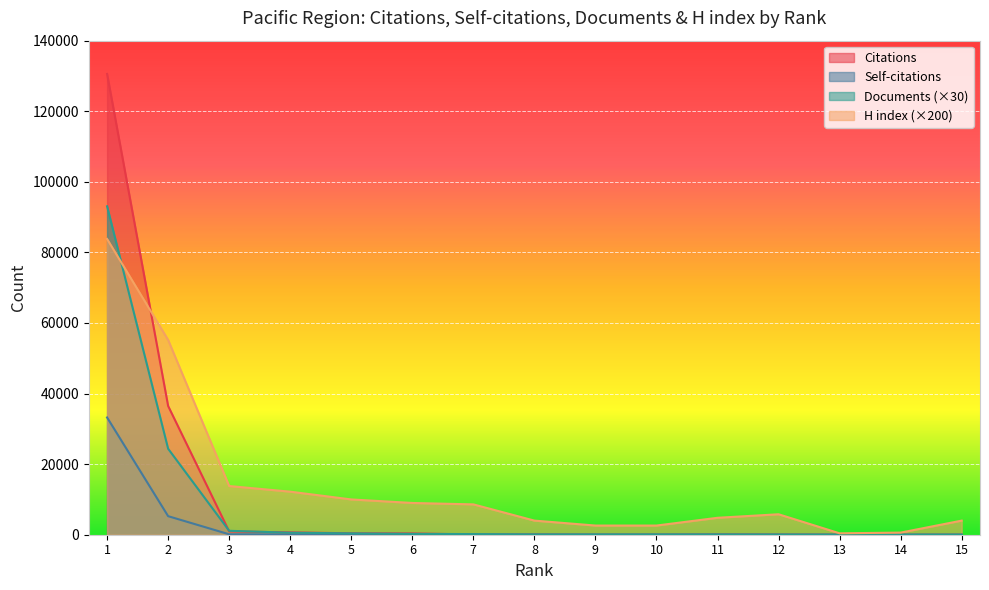

Between 15 and 8, which is larger?

8